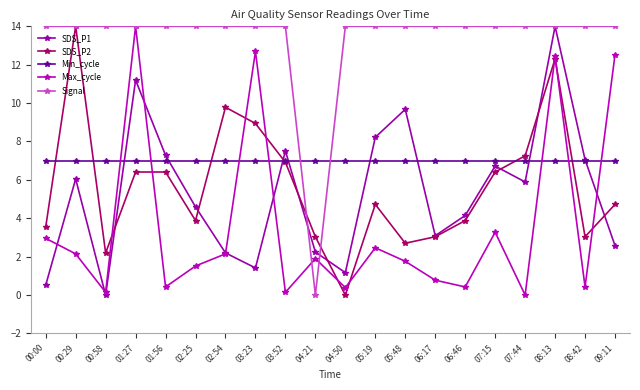

Reading right to left, extract all data points from this chart.

SDS_P1: 09:11=2.6	08:42=7.1	08:13=14.0	07:44=5.9	07:15=6.7	06:46=4.1	06:17=3.1	05:48=9.7	05:19=8.2	04:50=1.2	04:21=2.2	03:52=7.5	03:23=1.4	02:54=2.2	02:25=4.6	01:56=7.3	01:27=11.2	00:58=0.0	00:29=6.0	00:00=0.5
SDS_P2: 09:11=4.7	08:42=3.0	08:13=12.3	07:44=7.3	07:15=6.4	06:46=3.9	06:17=3.0	05:48=2.7	05:19=4.7	04:50=0.0	04:21=3.0	03:52=6.9	03:23=8.9	02:54=9.8	02:25=3.9	01:56=6.4	01:27=6.4	00:58=2.2	00:29=14.0	00:00=3.5
Min_cycle: 09:11=7.0	08:42=7.0	08:13=7.0	07:44=7.0	07:15=7.0	06:46=7.0	06:17=7.0	05:48=7.0	05:19=7.0	04:50=7.0	04:21=7.0	03:52=7.0	03:23=7.0	02:54=7.0	02:25=7.0	01:56=7.0	01:27=7.0	00:58=7.0	00:29=7.0	00:00=7.0
Max_cycle: 09:11=12.5	08:42=0.4	08:13=12.5	07:44=0.0	07:15=3.3	06:46=0.4	06:17=0.8	05:48=1.8	05:19=2.5	04:50=0.4	04:21=1.9	03:52=0.1	03:23=12.7	02:54=2.1	02:25=1.5	01:56=0.4	01:27=14.0	00:58=0.1	00:29=2.1	00:00=3.0
Signal: 09:11=14.0	08:42=14.0	08:13=14.0	07:44=14.0	07:15=14.0	06:46=14.0	06:17=14.0	05:48=14.0	05:19=14.0	04:50=14.0	04:21=0.0	03:52=14.0	03:23=14.0	02:54=14.0	02:25=14.0	01:56=14.0	01:27=14.0	00:58=14.0	00:29=14.0	00:00=14.0